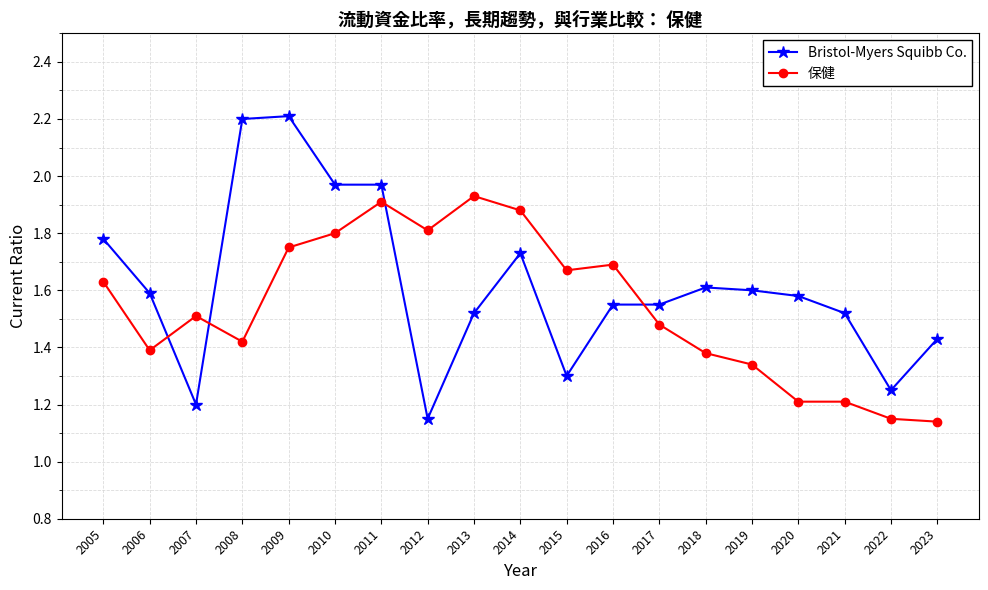

What is the spread (max minus min) of values at 2008?

0.8